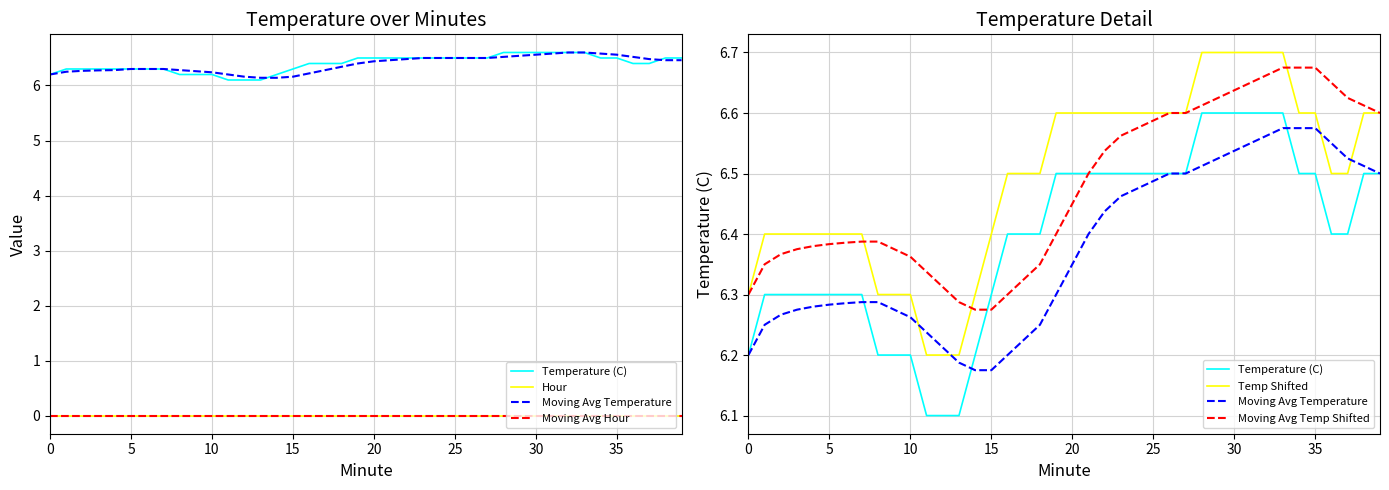

Reading left to right, extract all data points from this chart.

Temperature (C): 6.2	6.3	6.3	6.3	6.3	6.3	6.3	6.3	6.2	6.2	6.2	6.1	6.1	6.1	6.2	6.3	6.4	6.4	6.4	6.5	6.5	6.5	6.5	6.5	6.5	6.5	6.5	6.5	6.6	6.6	6.6	6.6	6.6	6.6	6.5	6.5	6.4	6.4	6.5	6.5
Hour: 0.0	0.0	0.0	0.0	0.0	0.0	0.0	0.0	0.0	0.0	0.0	0.0	0.0	0.0	0.0	0.0	0.0	0.0	0.0	0.0	0.0	0.0	0.0	0.0	0.0	0.0	0.0	0.0	0.0	0.0	0.0	0.0	0.0	0.0	0.0	0.0	0.0	0.0	0.0	0.0
Moving Avg Temperature: 6.2	6.2	6.3	6.3	6.3	6.3	6.3	6.3	6.3	6.3	6.3	6.2	6.2	6.2	6.2	6.2	6.2	6.2	6.2	6.3	6.3	6.4	6.4	6.5	6.5	6.5	6.5	6.5	6.5	6.5	6.5	6.5	6.6	6.6	6.6	6.6	6.5	6.5	6.5	6.5
Moving Avg Hour: 0.0	0.0	0.0	0.0	0.0	0.0	0.0	0.0	0.0	0.0	0.0	0.0	0.0	0.0	0.0	0.0	0.0	0.0	0.0	0.0	0.0	0.0	0.0	0.0	0.0	0.0	0.0	0.0	0.0	0.0	0.0	0.0	0.0	0.0	0.0	0.0	0.0	0.0	0.0	0.0
Temp Shifted: 6.3	6.4	6.4	6.4	6.4	6.4	6.4	6.4	6.3	6.3	6.3	6.2	6.2	6.2	6.3	6.4	6.5	6.5	6.5	6.6	6.6	6.6	6.6	6.6	6.6	6.6	6.6	6.6	6.7	6.7	6.7	6.7	6.7	6.7	6.6	6.6	6.5	6.5	6.6	6.6
Moving Avg Temp Shifted: 6.3	6.3	6.4	6.4	6.4	6.4	6.4	6.4	6.4	6.4	6.4	6.3	6.3	6.3	6.3	6.3	6.3	6.3	6.3	6.4	6.4	6.5	6.5	6.6	6.6	6.6	6.6	6.6	6.6	6.6	6.6	6.6	6.7	6.7	6.7	6.7	6.6	6.6	6.6	6.6